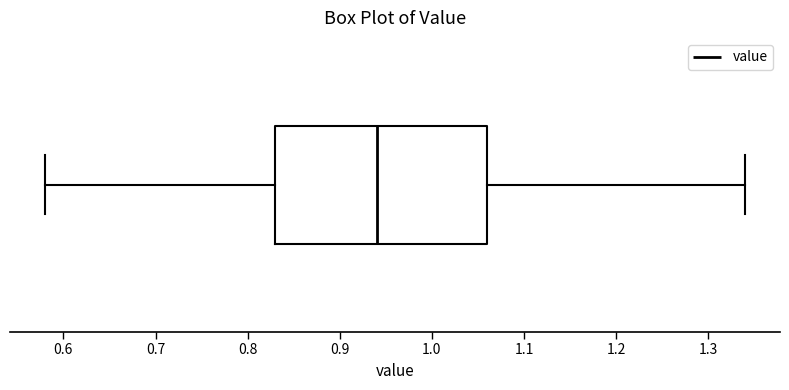

Read this box plot against the x-axis: the position of the median line, the range covered by the box, and the ends of both whiskers. The values are not printed on the chart, so give them approximately, as read against the axis.

median 0.94, box 0.83 to 1.06, whiskers 0.58 to 1.34